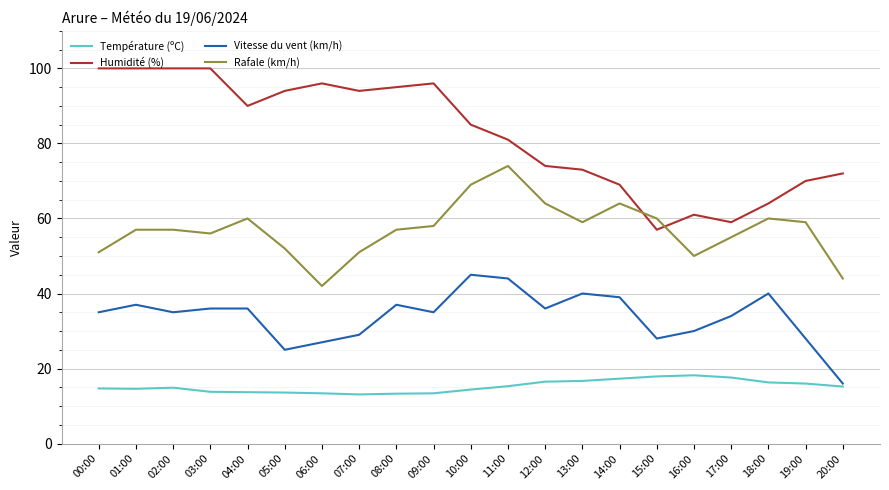

At 05:00, list the series in order from largest to smallest.

Humidité (%), Rafale (km/h), Vitesse du vent (km/h), Température (ºC)